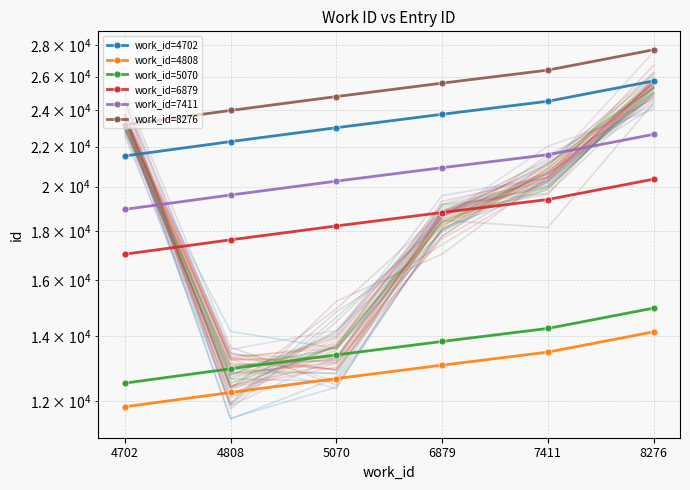

Which series changed the most between 4702 and 8276?

work_id=8276